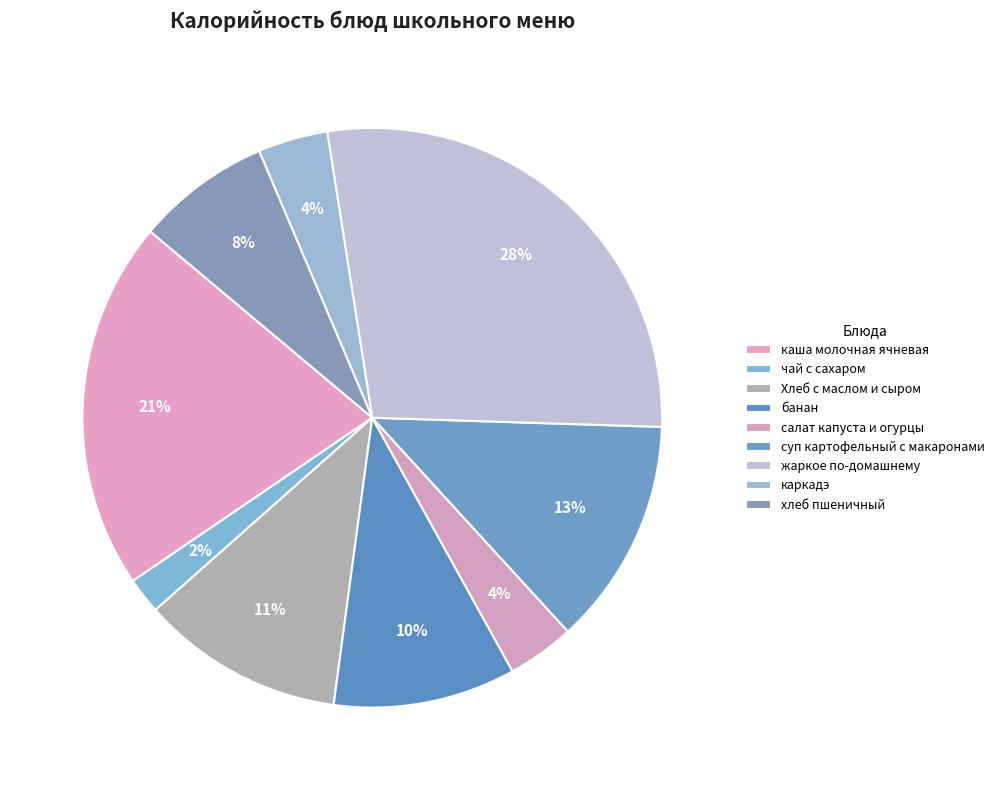

How many segments does this pie chart have?

9